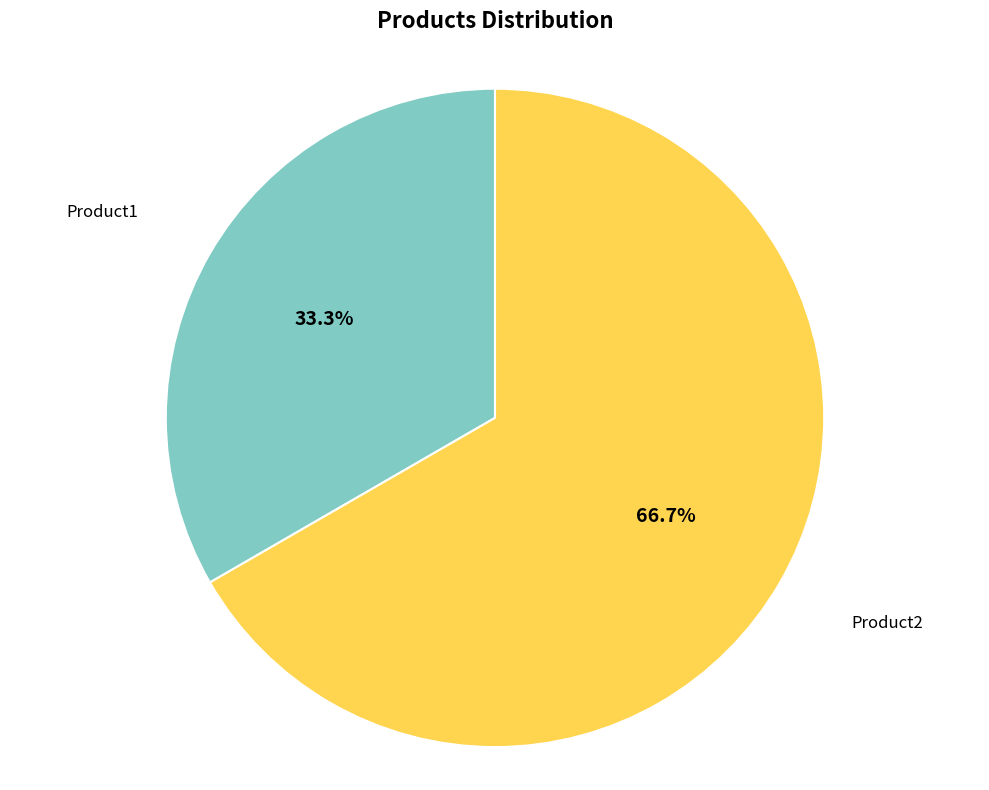

Count the number of slices in the pie.

2